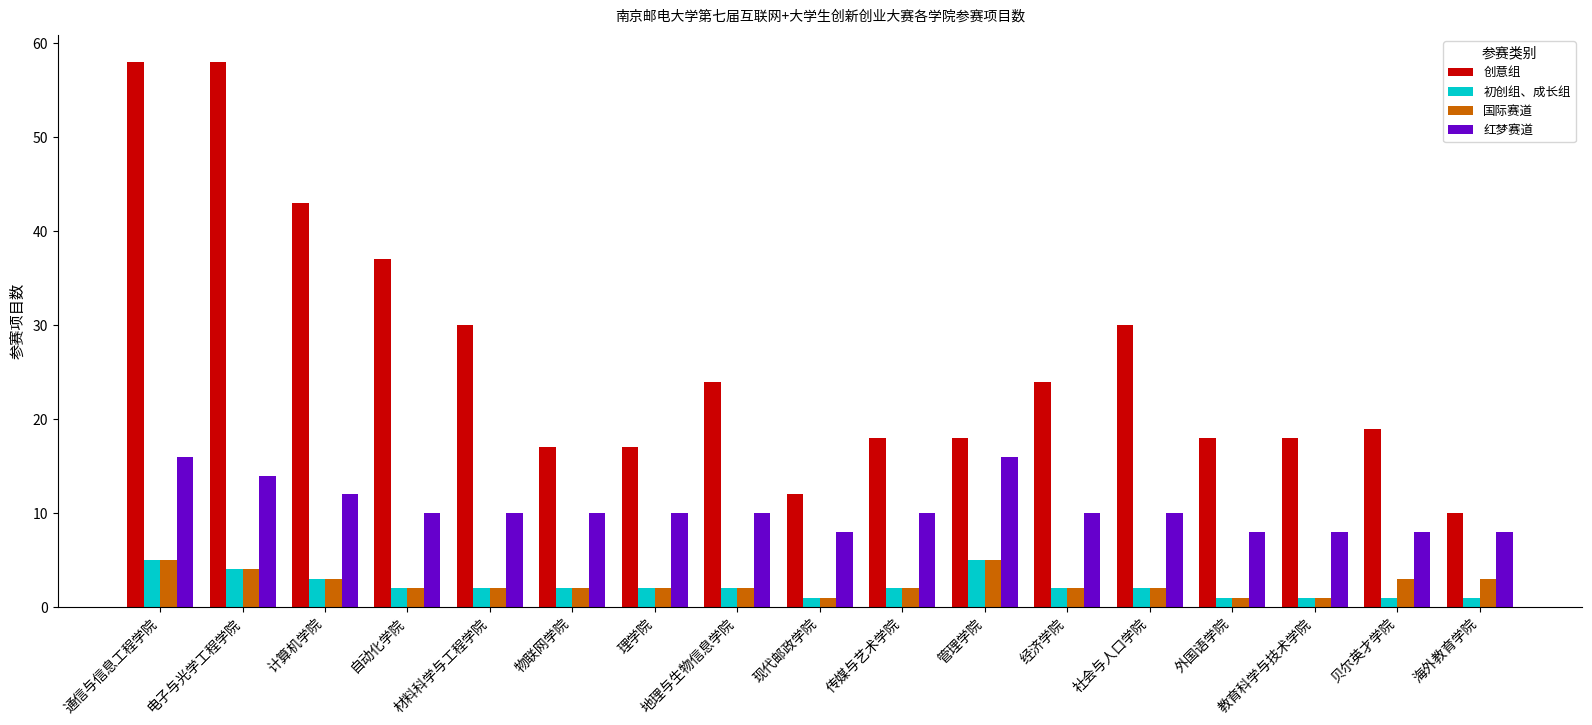

Is it true that 初创组、成长组 equals 5 at 管理学院?

True